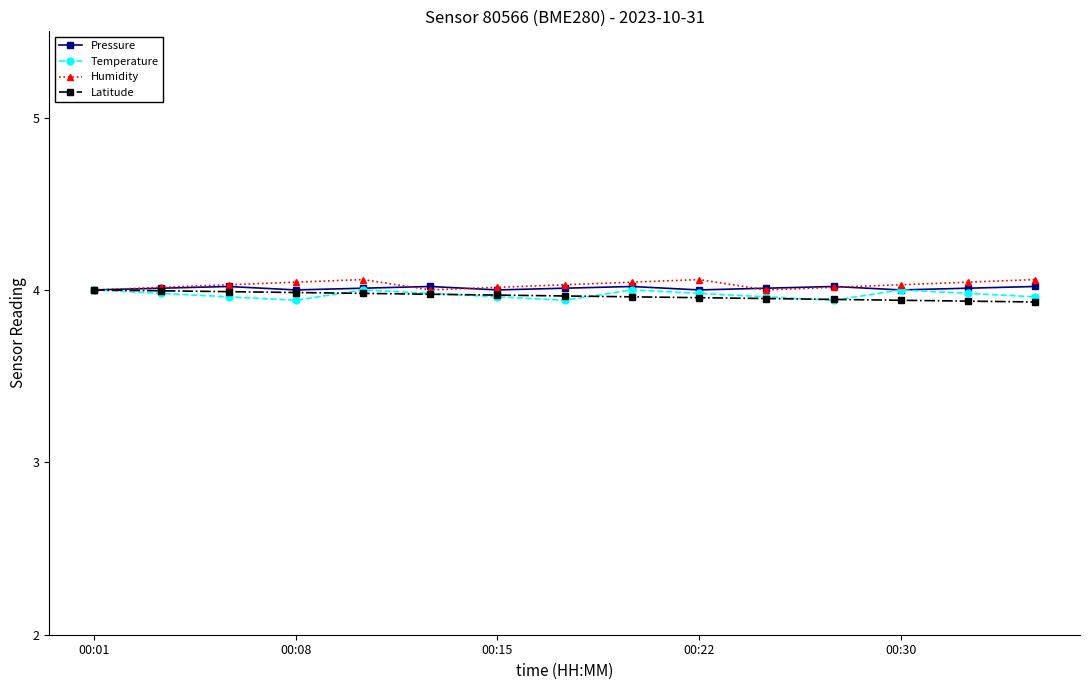

True or false: Temperature has more than 1 points higher than both neighbors.

True